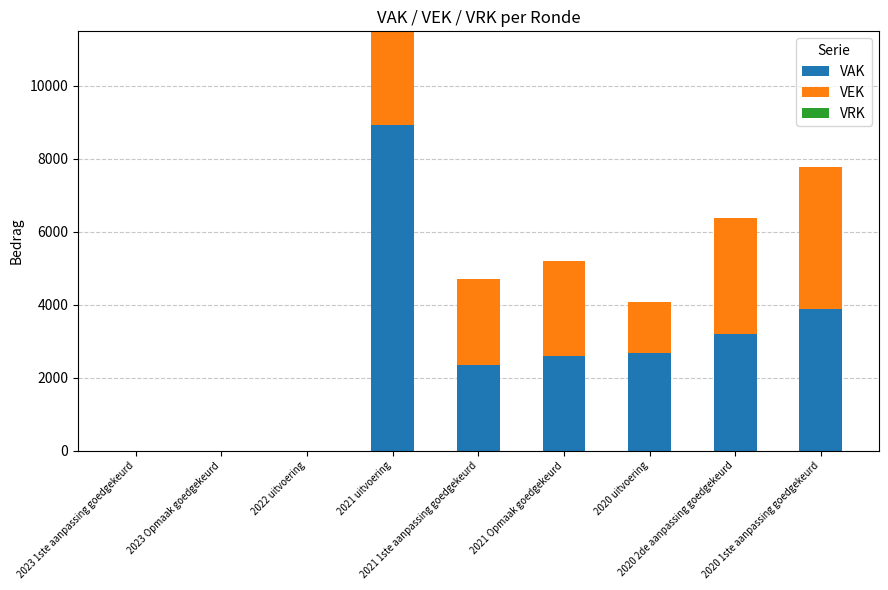

What is the sum of all VEK values?

15992